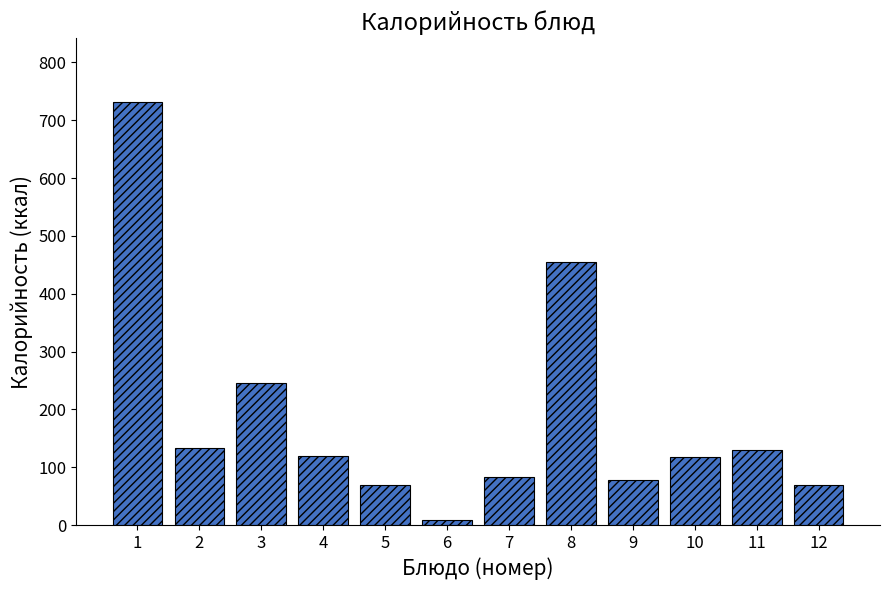

The value at 8 is 766.7. True or false?

False